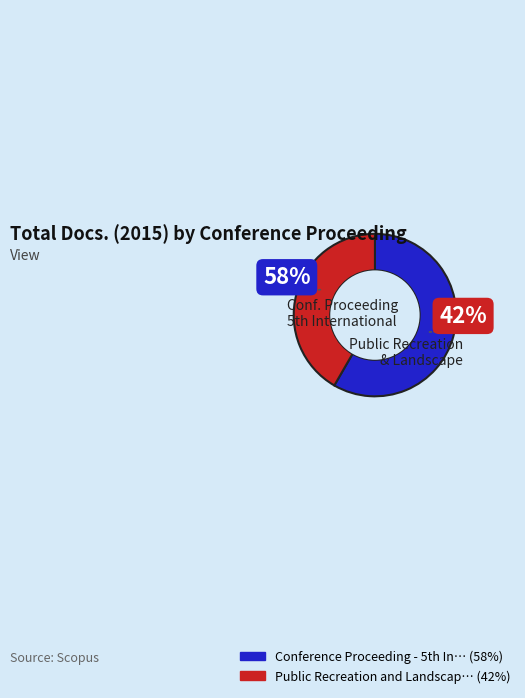

How many segments does this pie chart have?

2